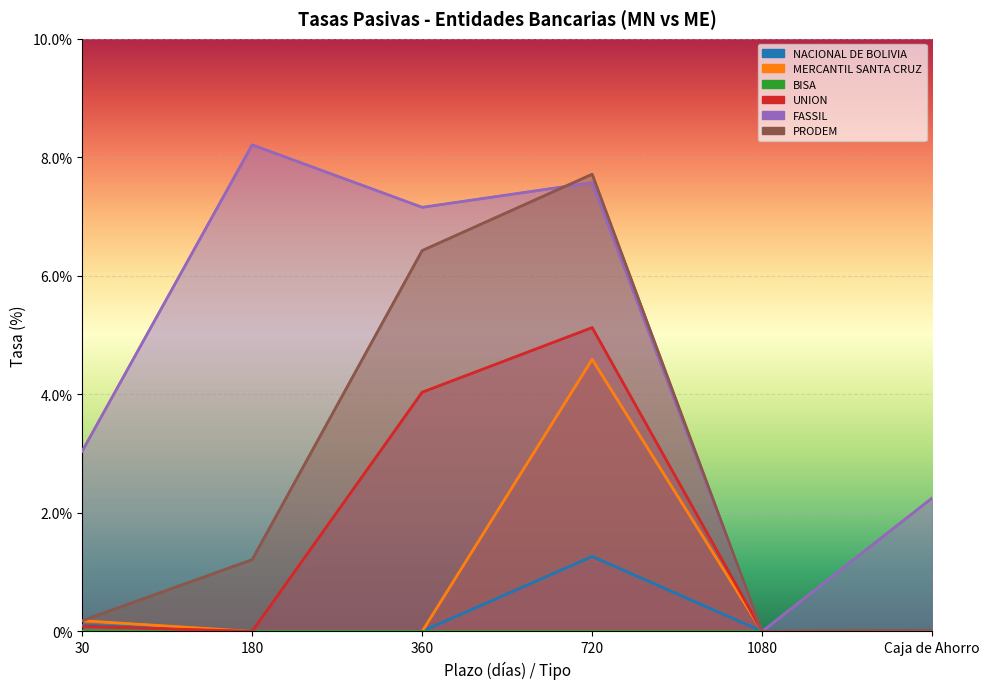

True or false: UNION and PRODEM cross at least once.

False